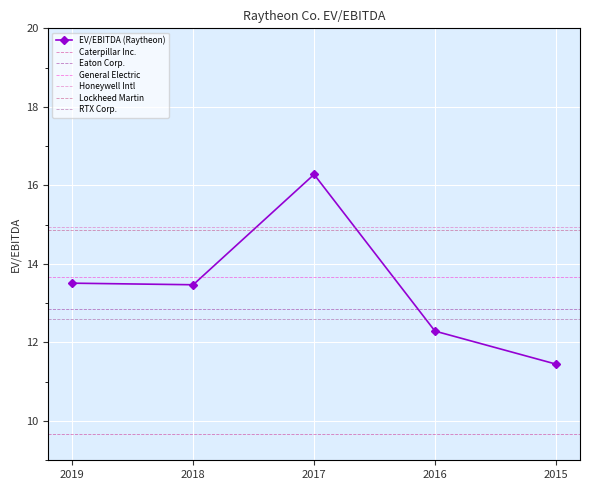

Is it true that EV/EBITDA (Raytheon) equals 16.3 at 2017?

True